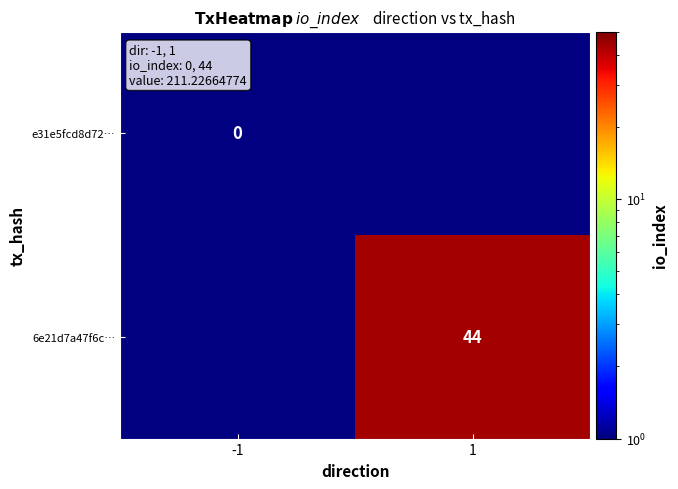

Is it true that 6e21d7a47f6c… equals 44 at 1?

True